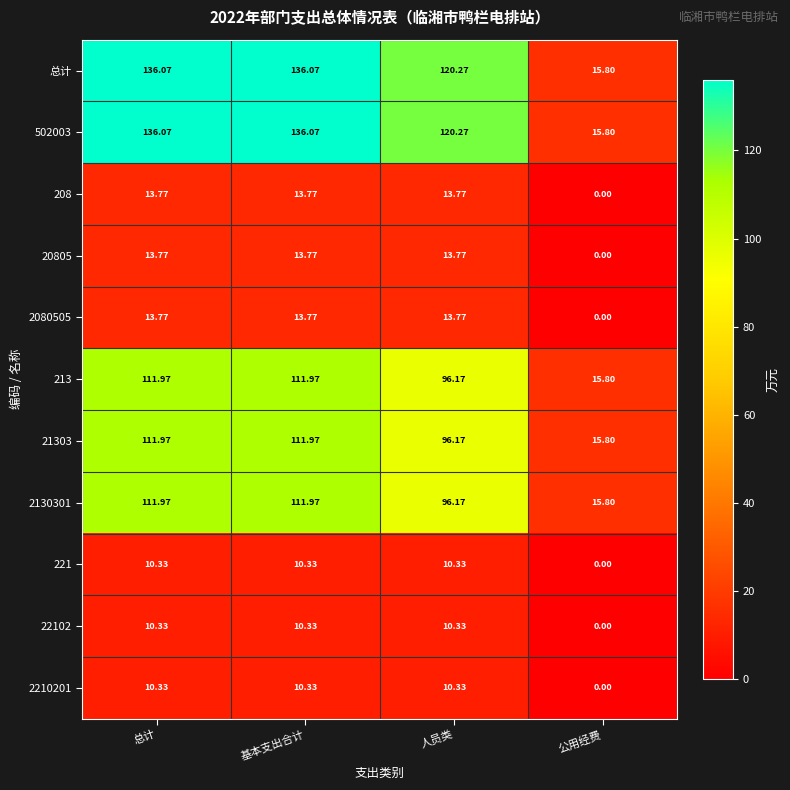

Where does the 2210201 series first go above 10?

总计